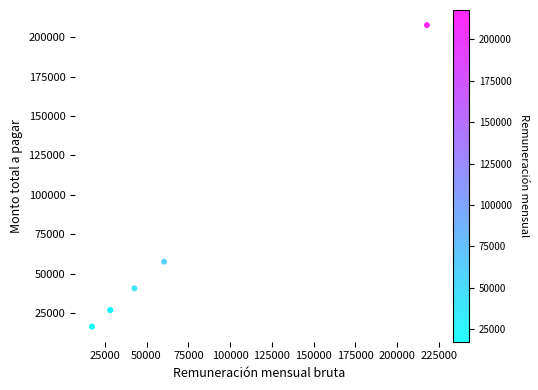

What Y value in the scatter plot is closest to 112068?

57676.7